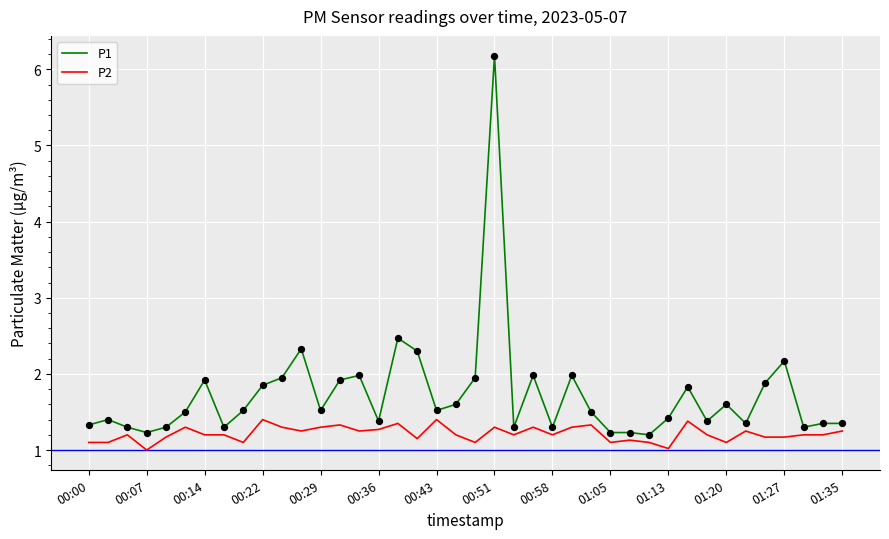

What are all the series names shown in the legend?

P1, P2